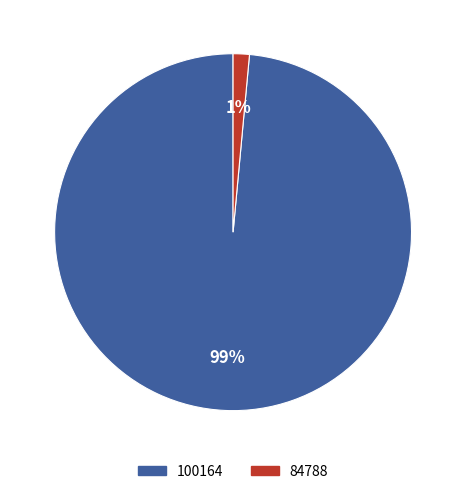

The 84788 slice represents 1% of the pie. True or false?

True